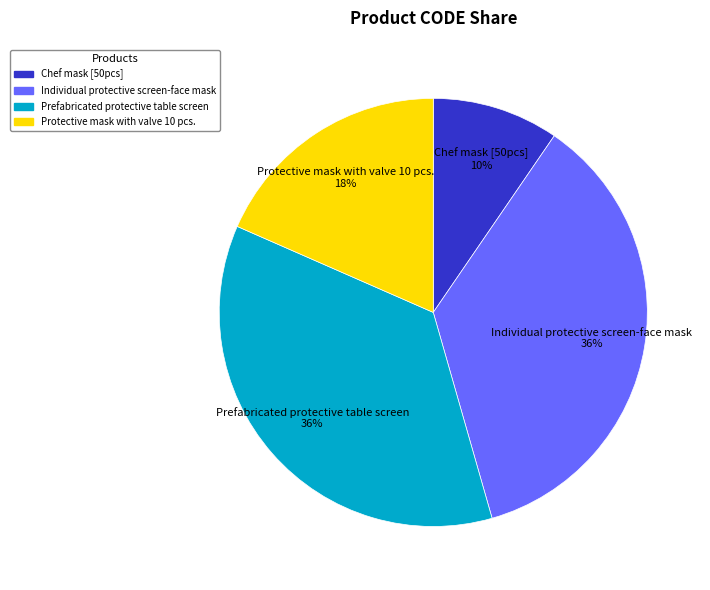

Is it true that Prefabricated protective table screen is 23% of the pie?

False